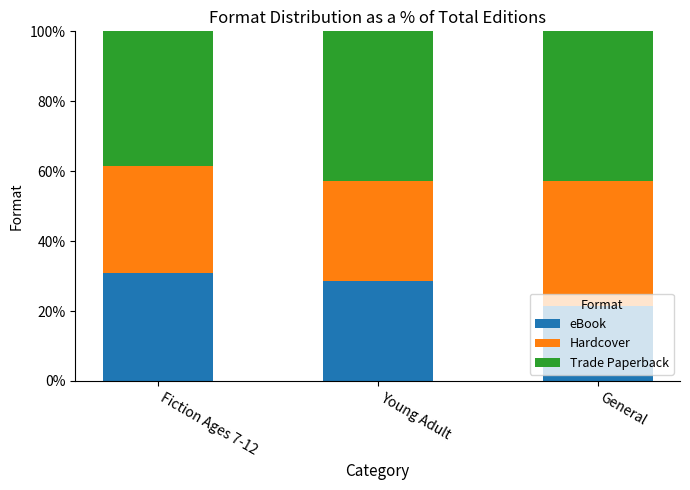

What is the total value across all series at Young Adult?

100.0